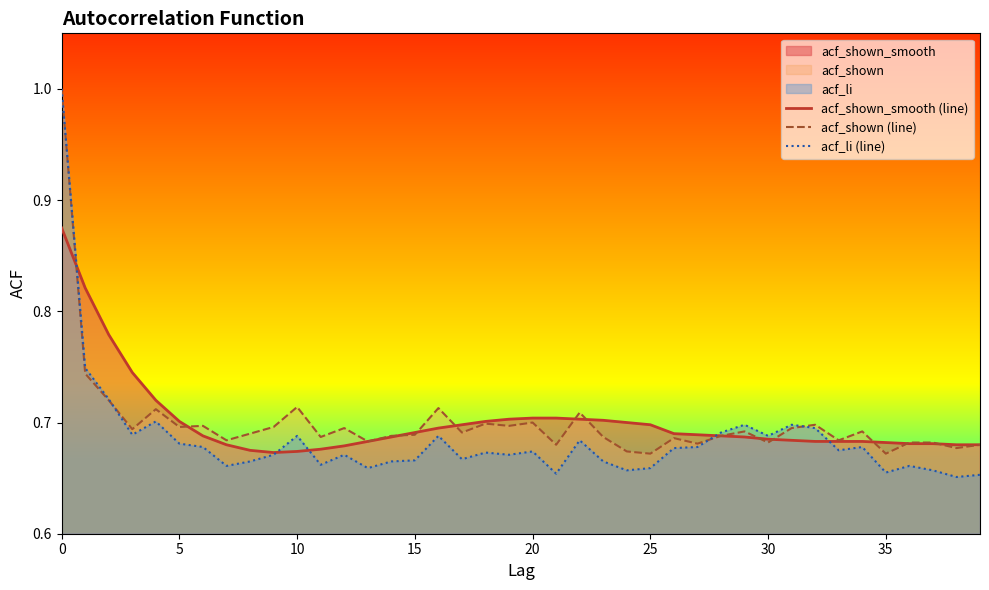

How many lines are shown in the chart?

3